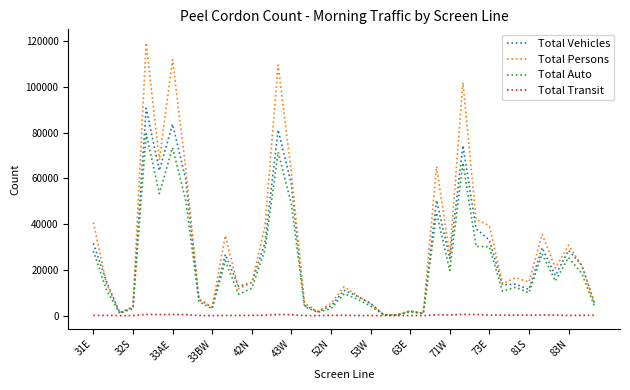

Which series has the largest range (max minus min)?

Total Persons